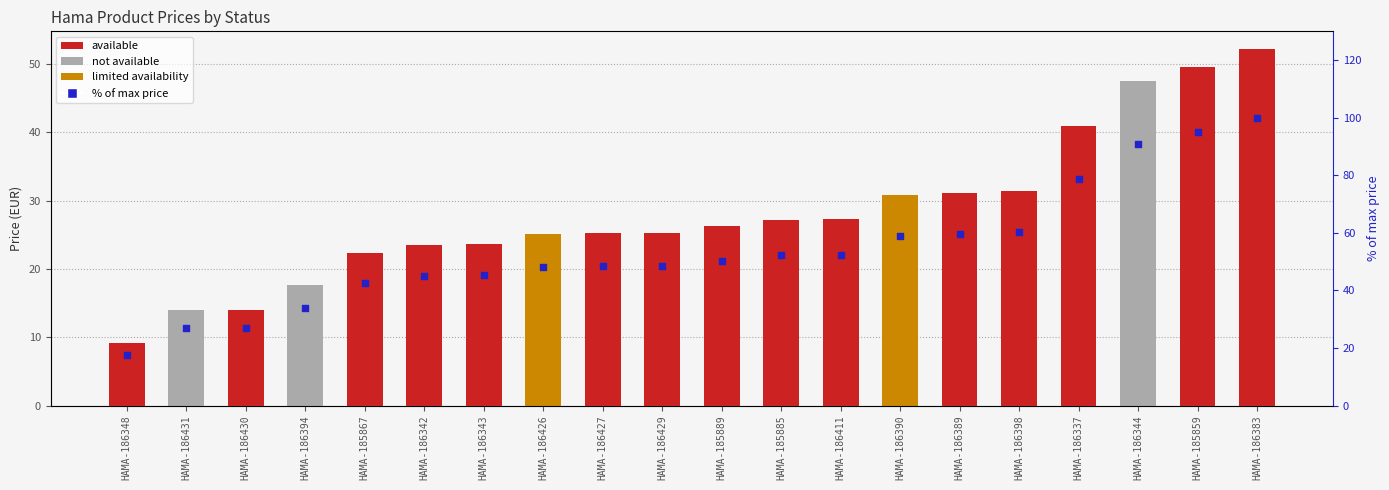

Which has a higher value, HAMA-186344 or HAMA-185885?

HAMA-186344